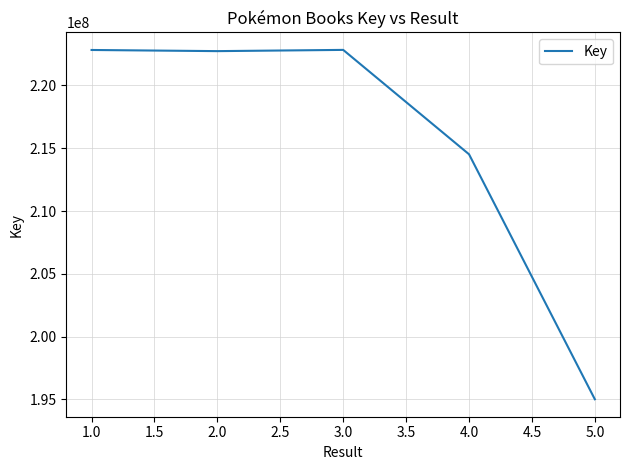

What is the difference between the maximum and minimum values?

27808607